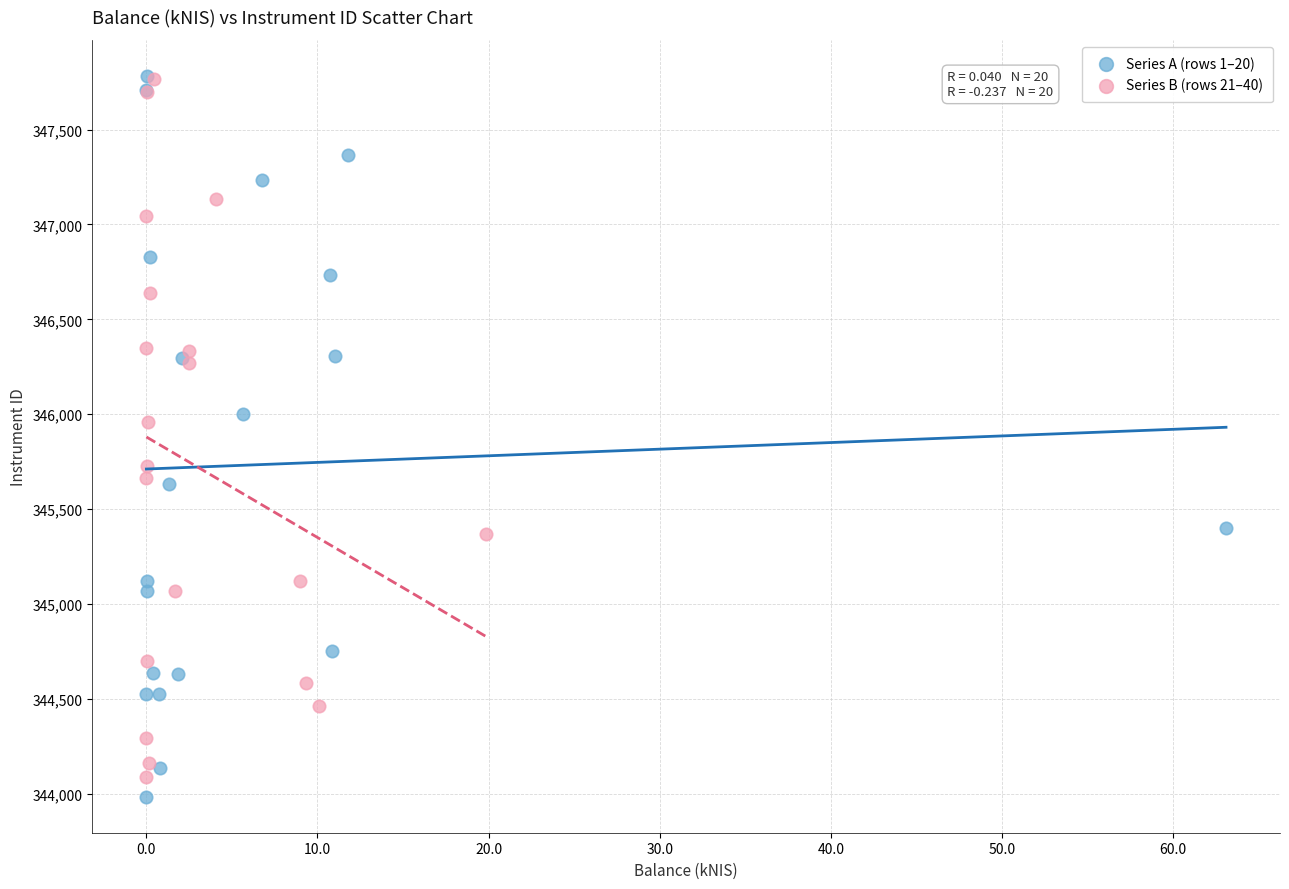

Which series reaches the minimum Y coordinate?

Series A (rows 1–20)